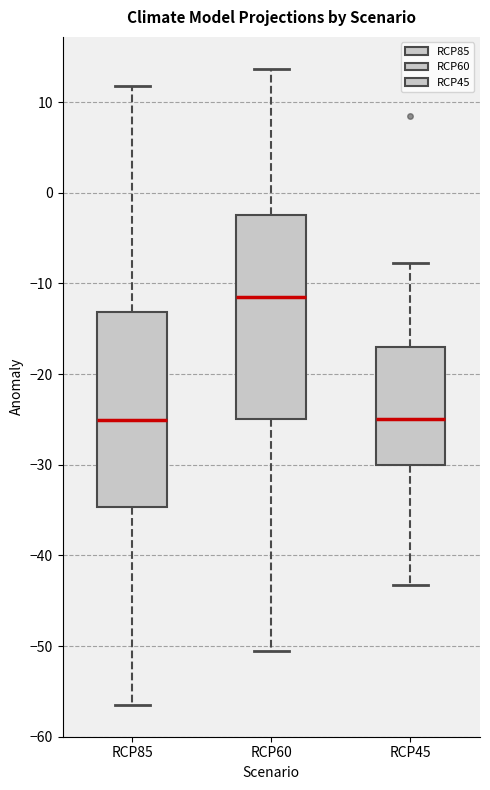

Reading left to right, transcribe this box plot: for each box, give where its median line is, the range the box spans, and where its two whiskers end, as read against the y-axis. The values are not printed on the chart, so give them approximately, as read against the axis.

RCP85: median -25, box -35 to -13, whiskers -56 to 12
RCP60: median -11, box -25 to -2, whiskers -51 to 14
RCP45: median -25, box -30 to -17, whiskers -43 to -8